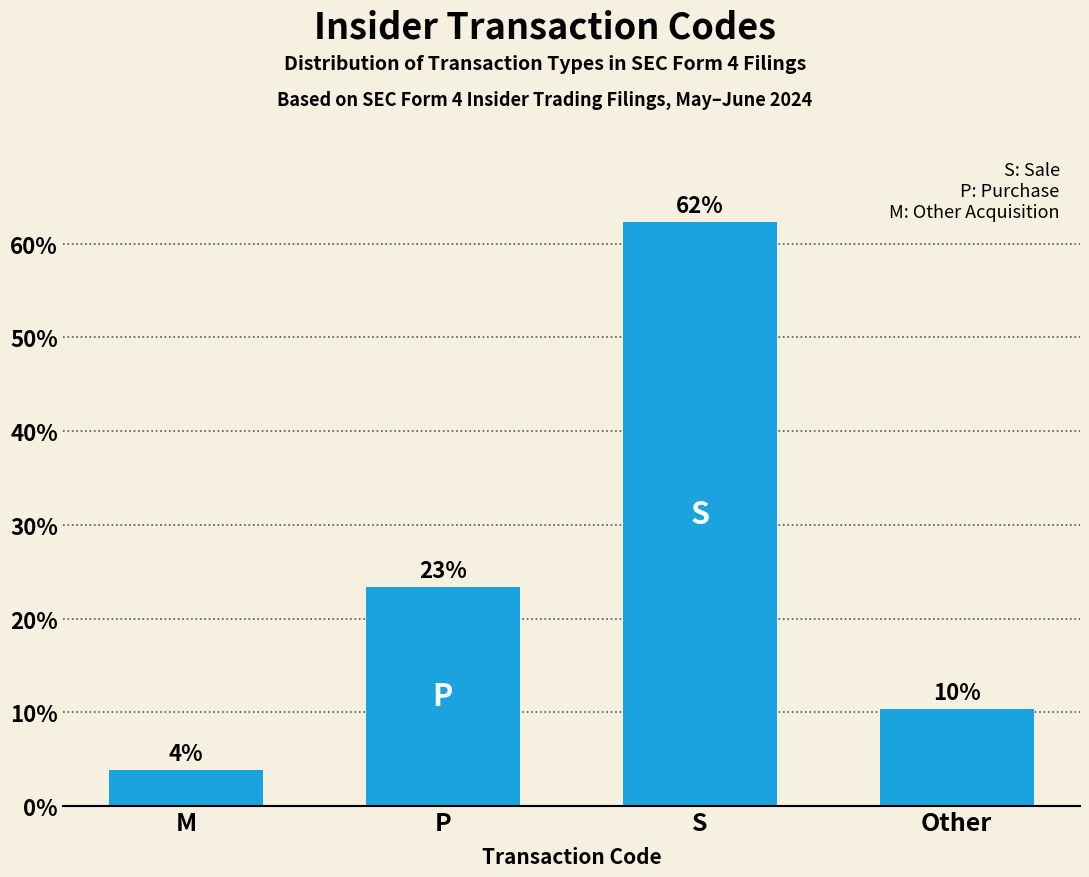

Reading left to right, transcribe all the data shown in this chart.

3.9	23.4	62.3	10.4